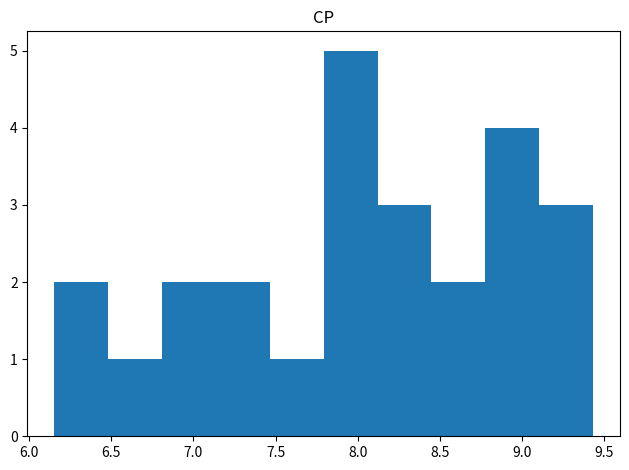

Reading left to right, transcribe this chart: for each bar, give the range it covers on the x-axis and its height. Neither the bar edges nor the heights are printed on the chart, so give them approximately, as read against the axes.

6.15 to 6.50: 2
6.50 to 6.80: 1
6.80 to 7.15: 2
7.15 to 7.45: 2
7.45 to 7.80: 1
7.80 to 8.10: 5
8.10 to 8.45: 3
8.45 to 8.80: 2
8.80 to 9.10: 4
9.10 to 9.45: 3